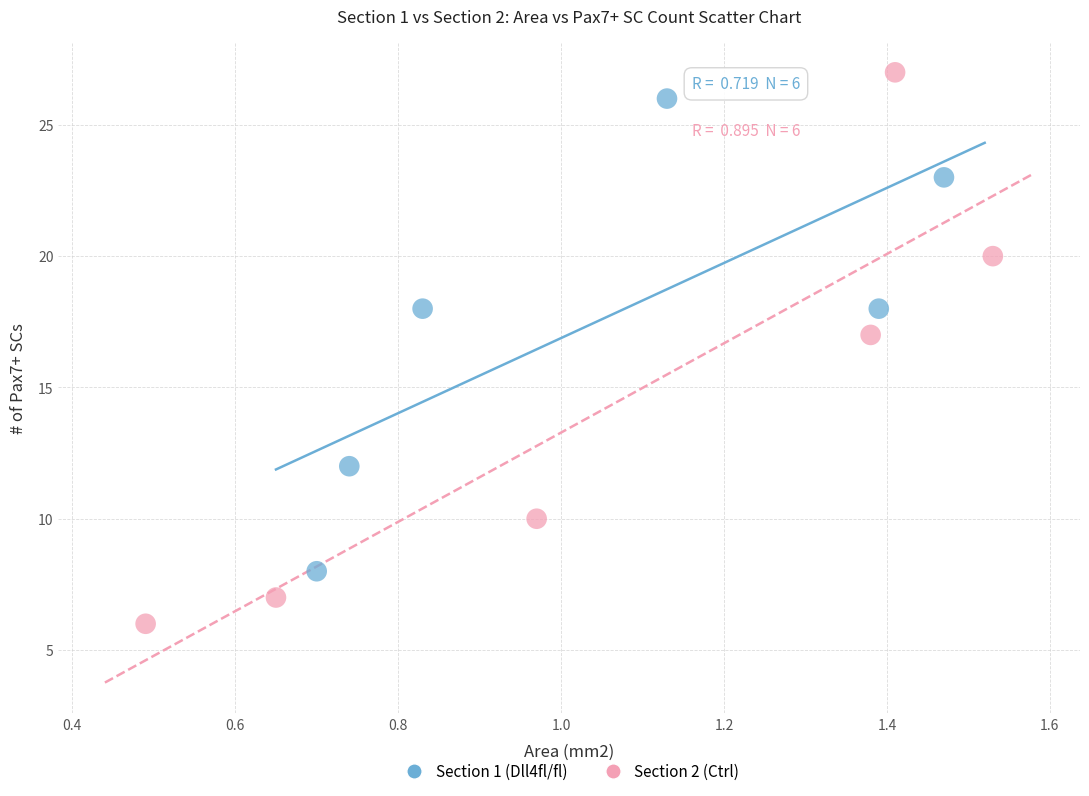

Which series contains the lowest Y value?

Section 2 (Ctrl)